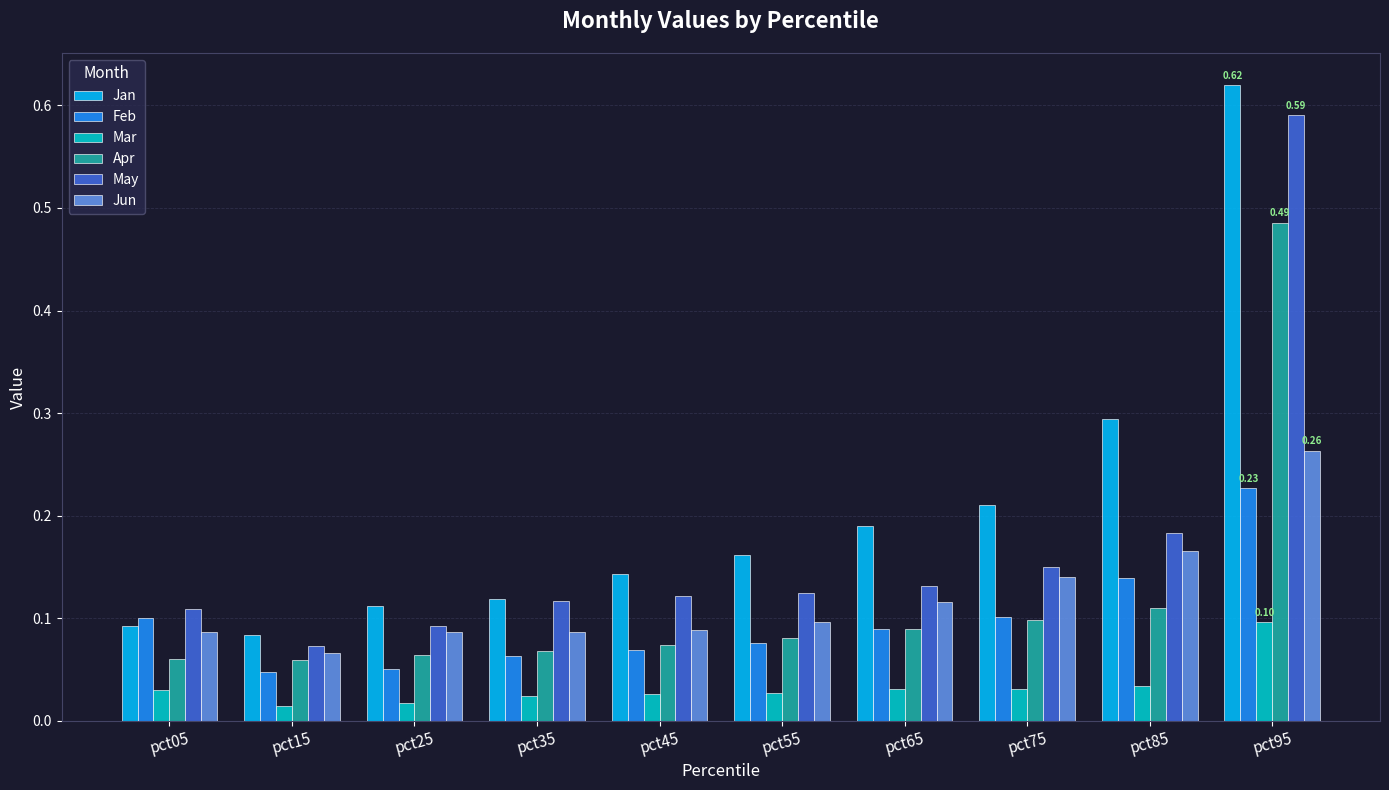

What is the total value across all series at pct95?

2.3